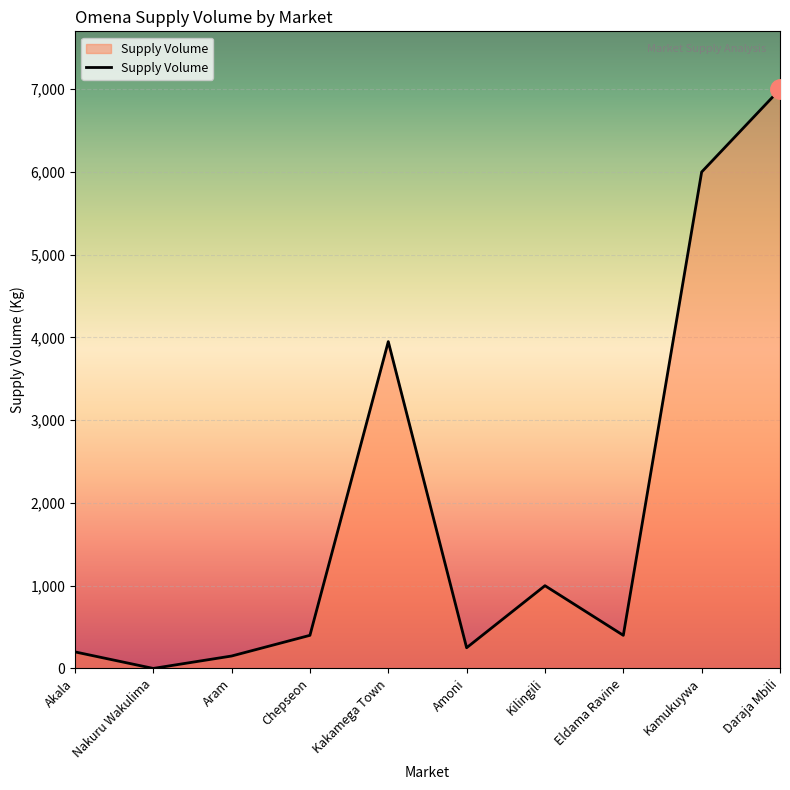

What position from the right is Aram?

8